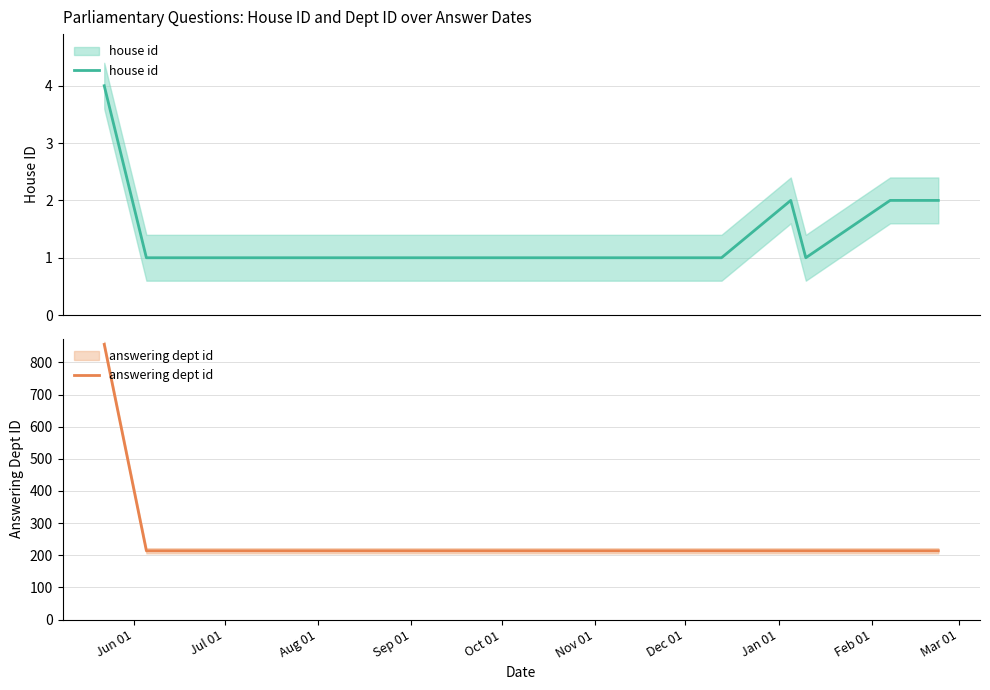

Reading left to right, transcribe all the data shown in this chart.

house id: 4	1	1	2	1	2	2
answering dept id: 856	214	214	214	214	214	214